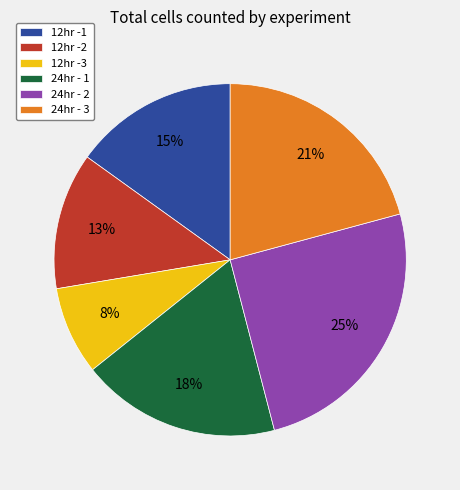

Is 24hr - 1 the majority of the pie?

No